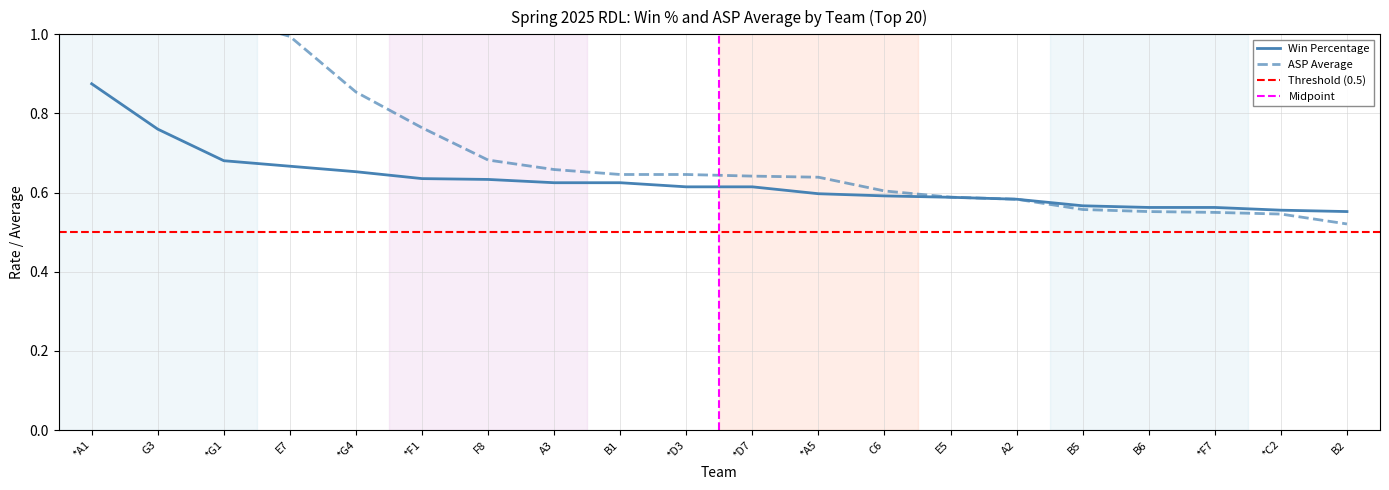

What is the label of the 2nd point from the left?

G3